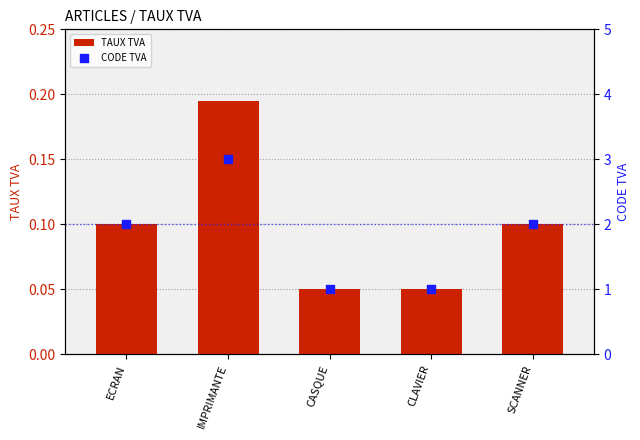

What are all the series names shown in the legend?

TAUX TVA, CODE TVA